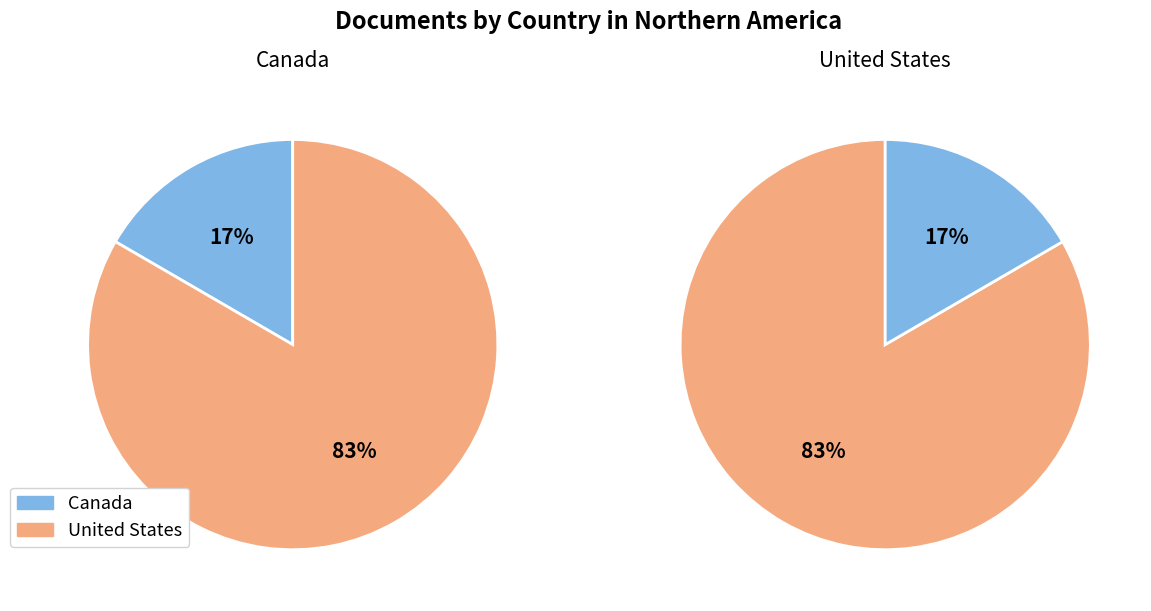

How many slices are in this pie chart?

2